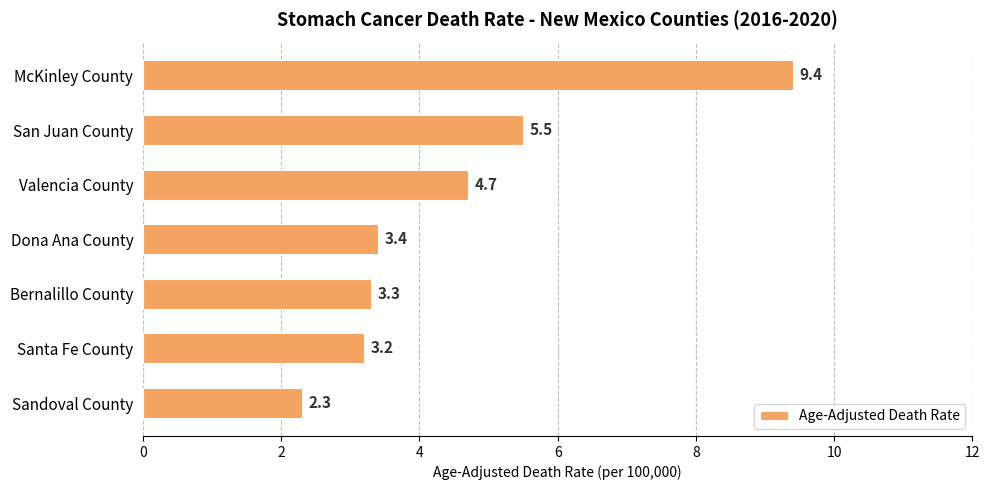

What is the smallest value displayed?

2.3